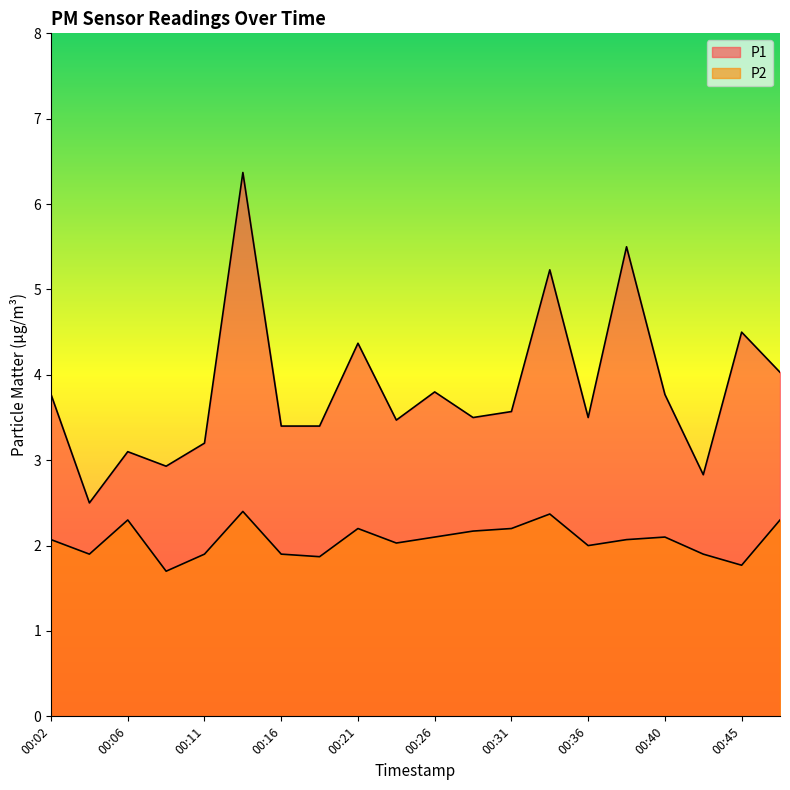

Where is the first local maximum for P1?

00:06